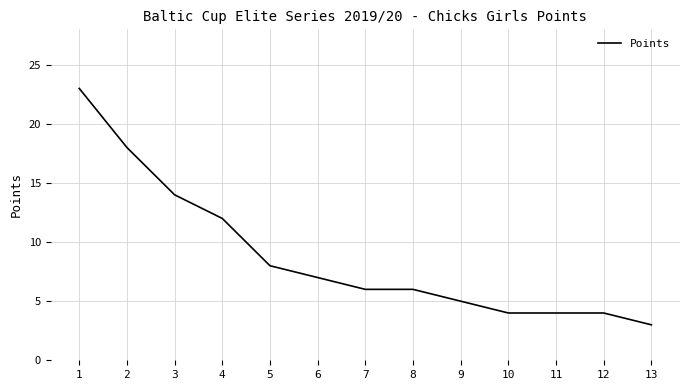

Which label corresponds to the largest value in the chart?

1